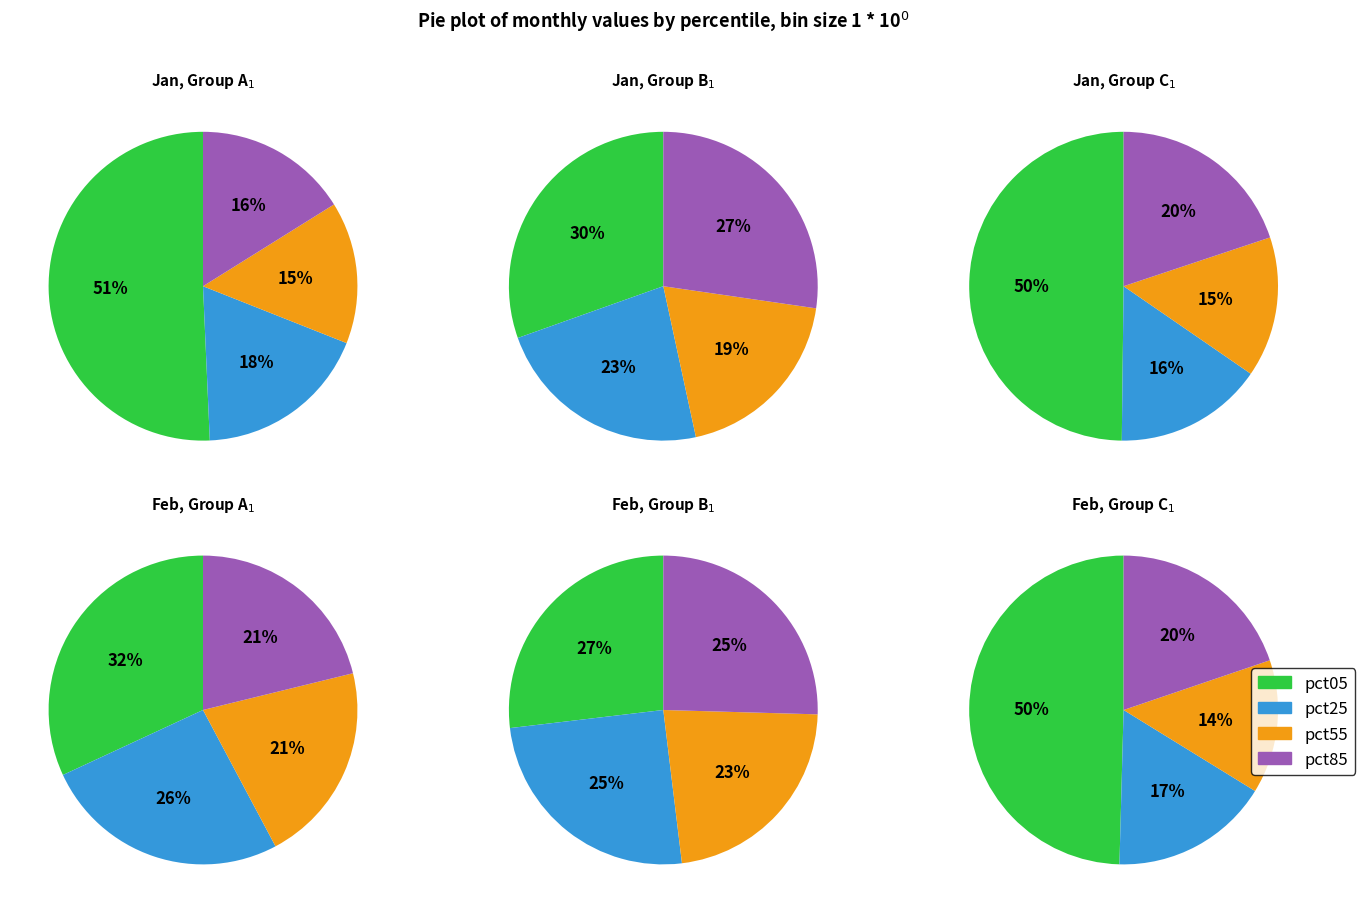

Which category has the biggest portion of the pie?

pct05